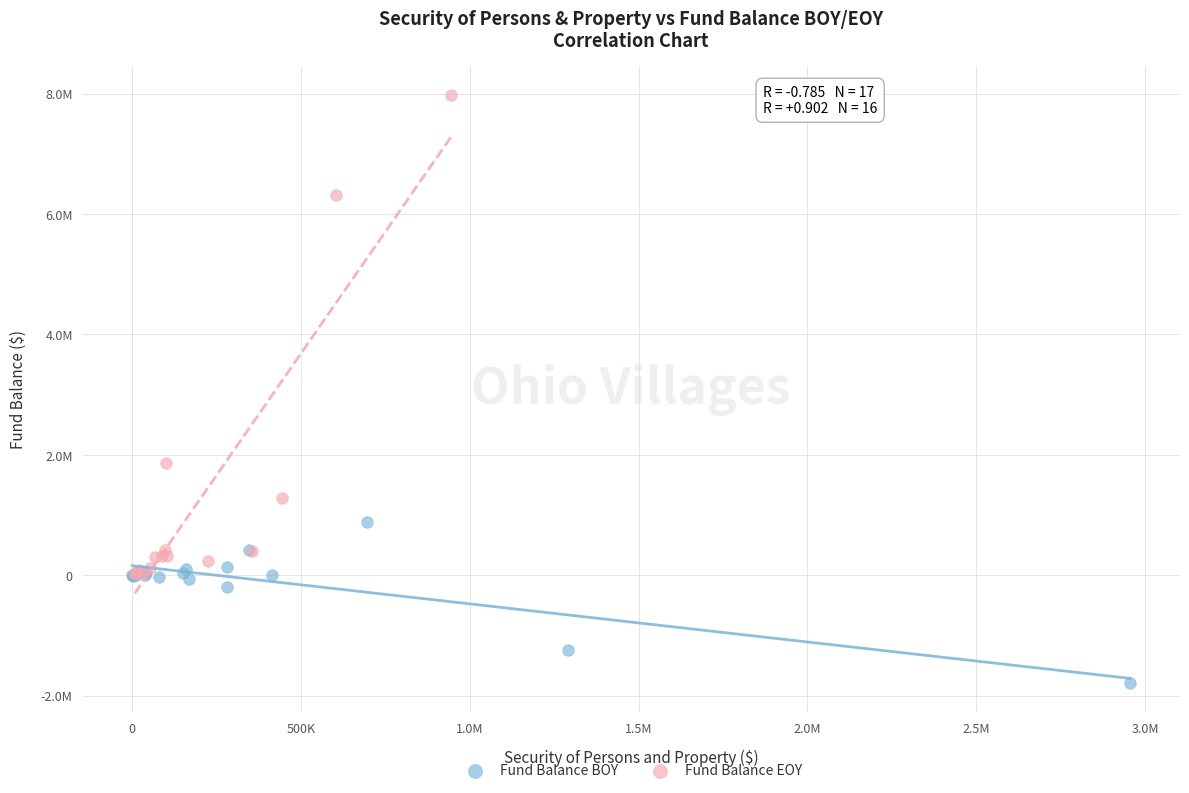

Which series has the largest Y range (max minus min)?

Fund Balance EOY